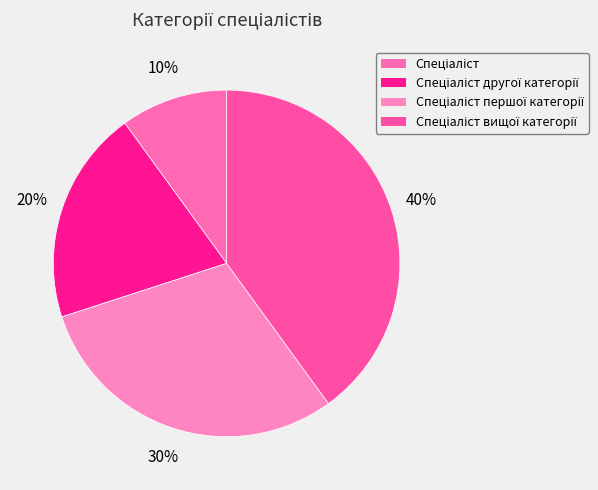

How much of the chart is everything except Спеціаліст вищої категорії?

60.0%